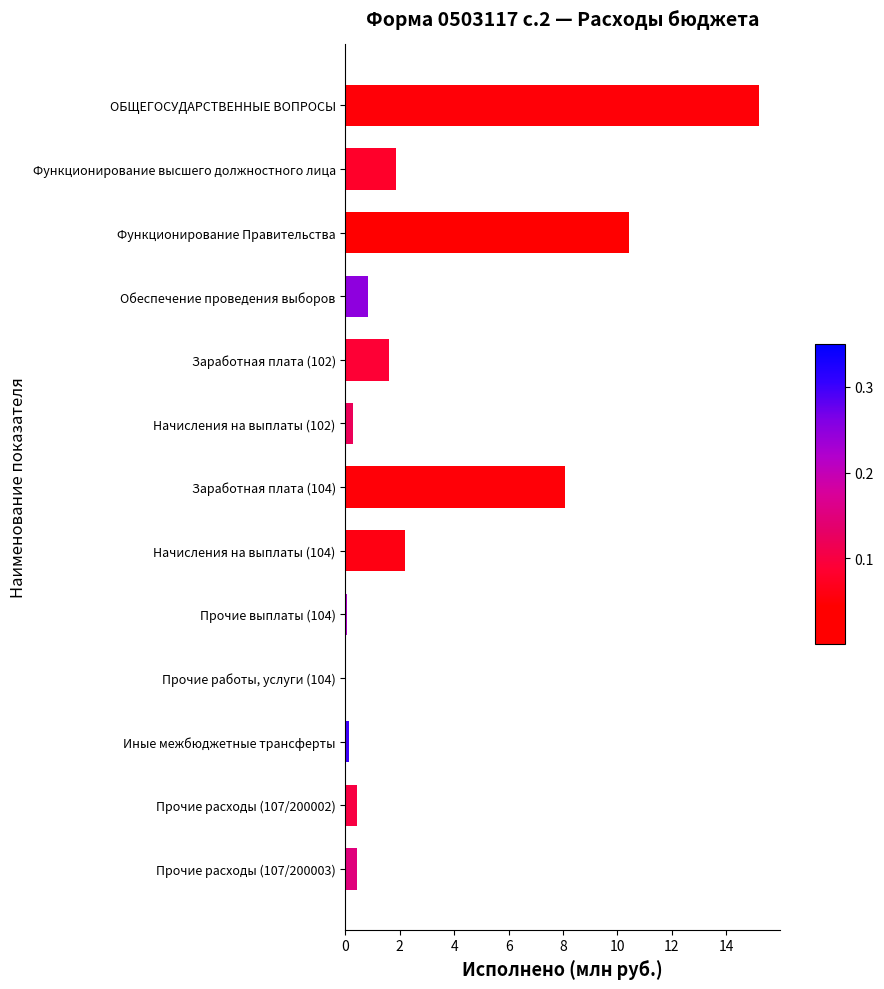

What is the maximum value shown in the chart?

15.2